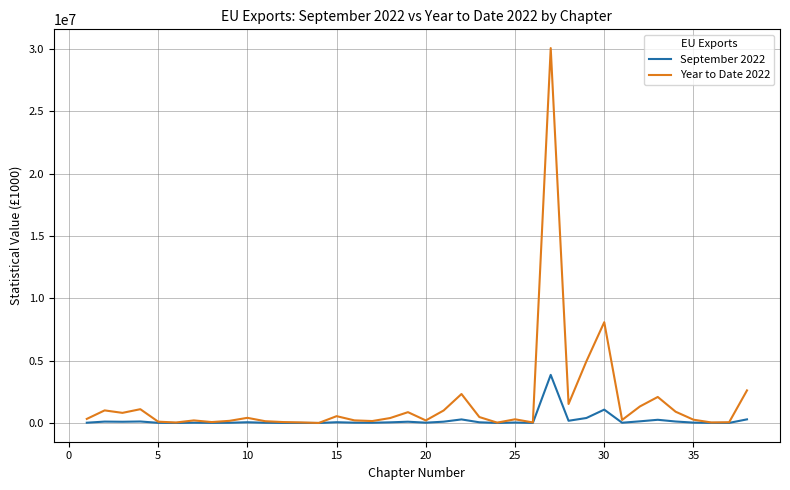

What is the greatest value displayed?

30056334